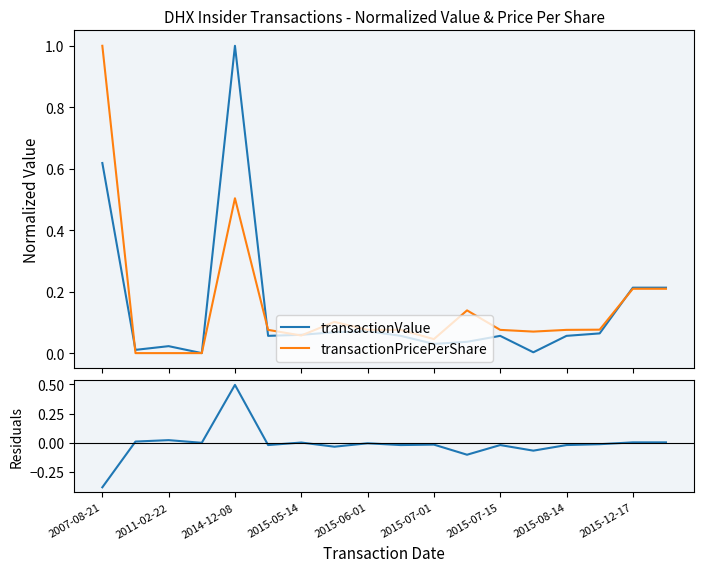

How many data points does each series have?

18